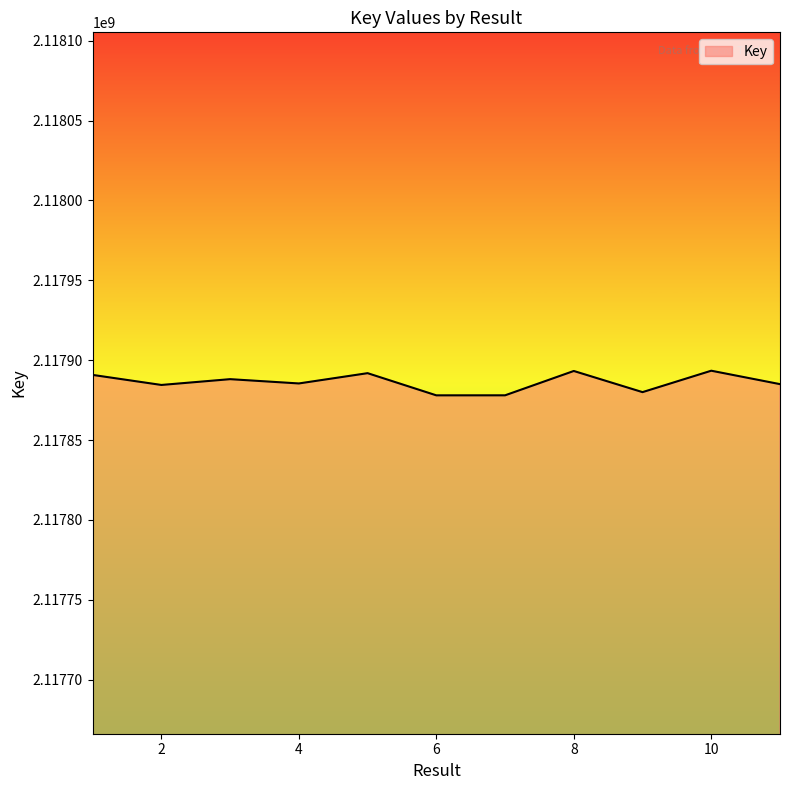

What is the difference between the maximum and minimum values?

15417